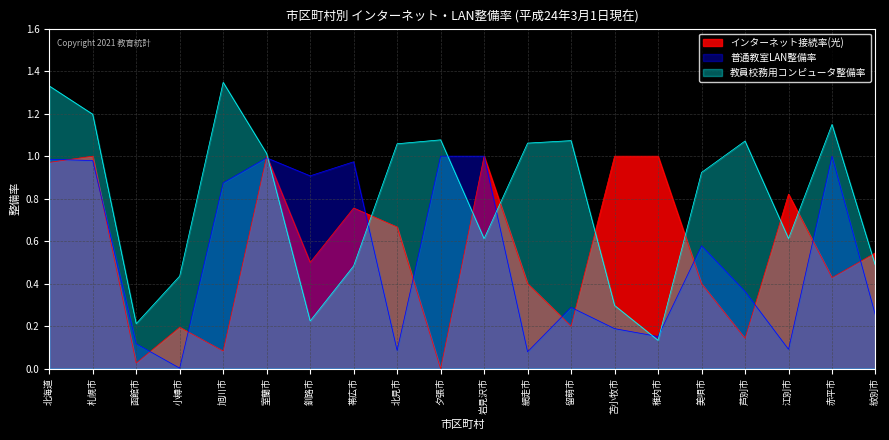

Reading left to right, list all the values displayed in this chart.

インターネット接続率(光): 北海道=1.0	札幌市=1.0	函館市=0.0	小樽市=0.2	旭川市=0.1	室蘭市=1.0	釧路市=0.5	帯広市=0.8	北見市=0.7	夕張市=0.0	岩見沢市=1.0	網走市=0.4	留萌市=0.2	苫小牧市=1.0	稚内市=1.0	美唄市=0.4	芦別市=0.1	江別市=0.8	赤平市=0.4	紋別市=0.5
普通教室LAN整備率: 北海道=1.0	札幌市=1.0	函館市=0.1	小樽市=0.0	旭川市=0.9	室蘭市=1.0	釧路市=0.9	帯広市=1.0	北見市=0.1	夕張市=1.0	岩見沢市=1.0	網走市=0.1	留萌市=0.3	苫小牧市=0.2	稚内市=0.2	美唄市=0.6	芦別市=0.4	江別市=0.1	赤平市=1.0	紋別市=0.2
教員校務用コンピュータ整備率: 北海道=1.3	札幌市=1.2	函館市=0.2	小樽市=0.4	旭川市=1.3	室蘭市=1.0	釧路市=0.2	帯広市=0.5	北見市=1.1	夕張市=1.1	岩見沢市=0.6	網走市=1.1	留萌市=1.1	苫小牧市=0.3	稚内市=0.1	美唄市=0.9	芦別市=1.1	江別市=0.6	赤平市=1.1	紋別市=0.5